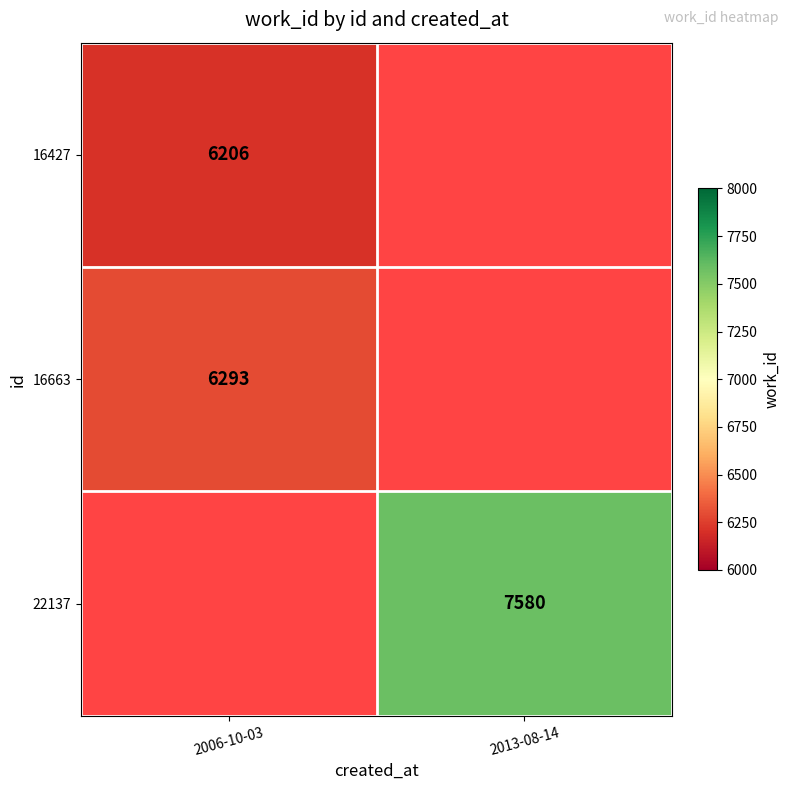

True or false: 16427 has a value of 6206 at 2006-10-03.

True